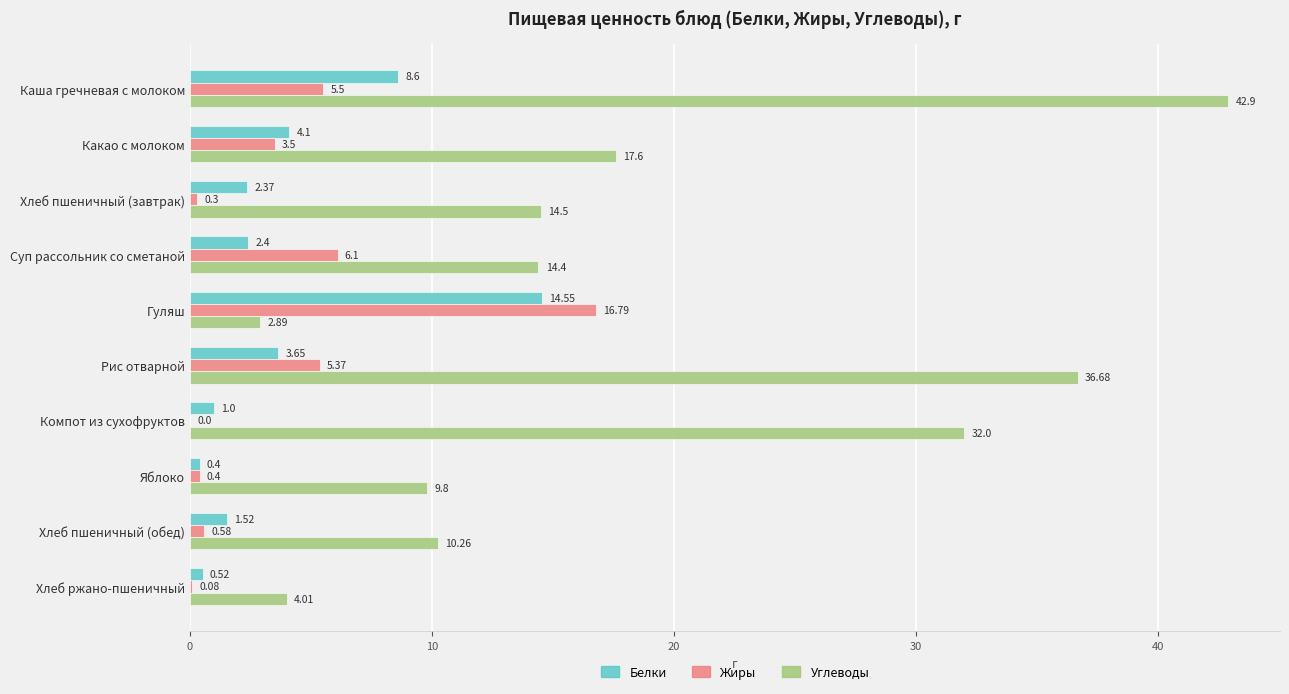

Which series changed the most between Суп рассольник со сметаной and Рис отварной?

Углеводы